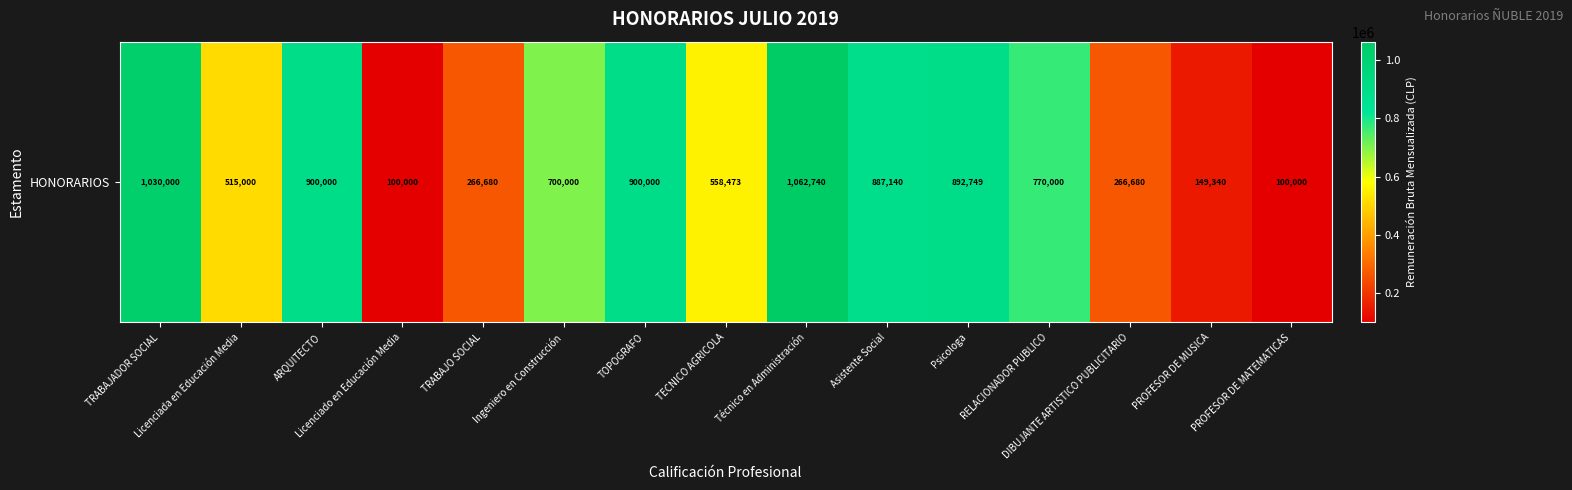

What is the difference between the maximum and second lowest values?

962740